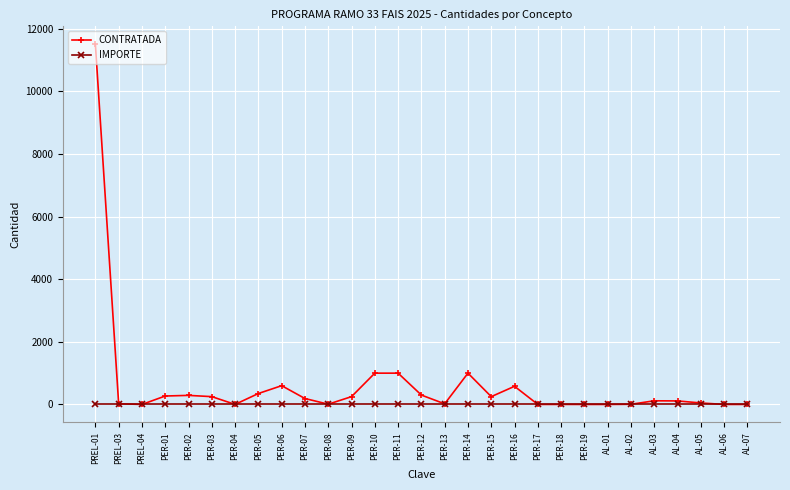

What is the label of the 7th point from the left?

PER-04